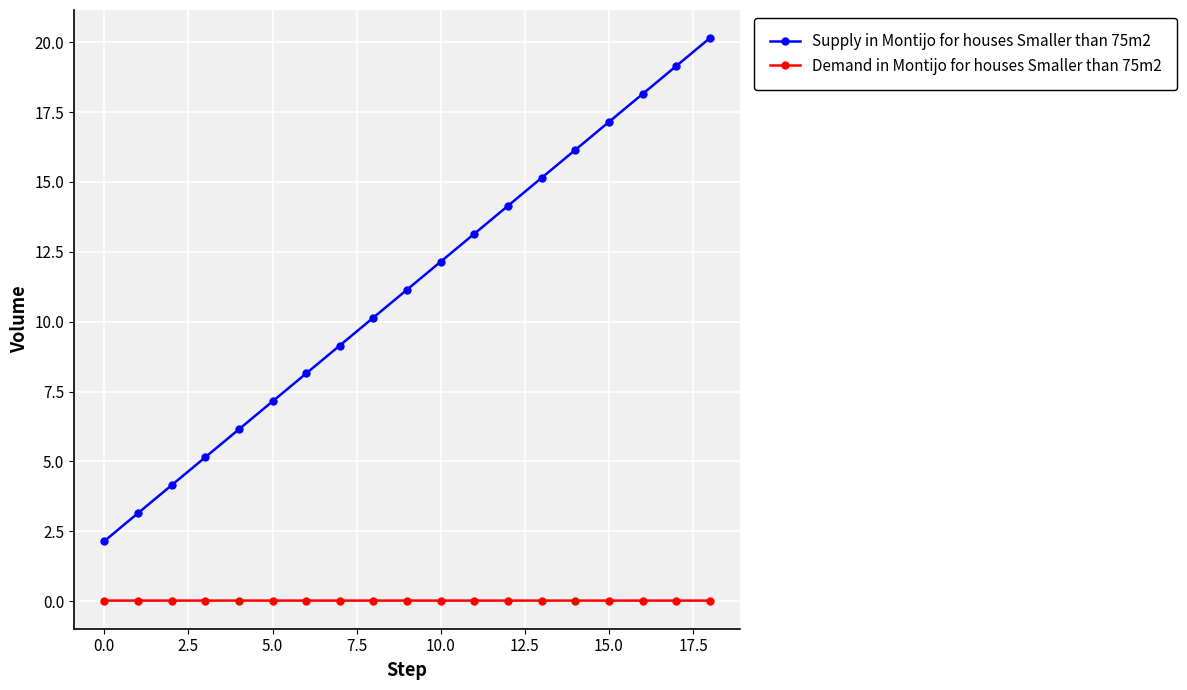

List the series in order of their peak value, lowest first.

Demand in Montijo for houses Smaller than 75m2, Supply in Montijo for houses Smaller than 75m2